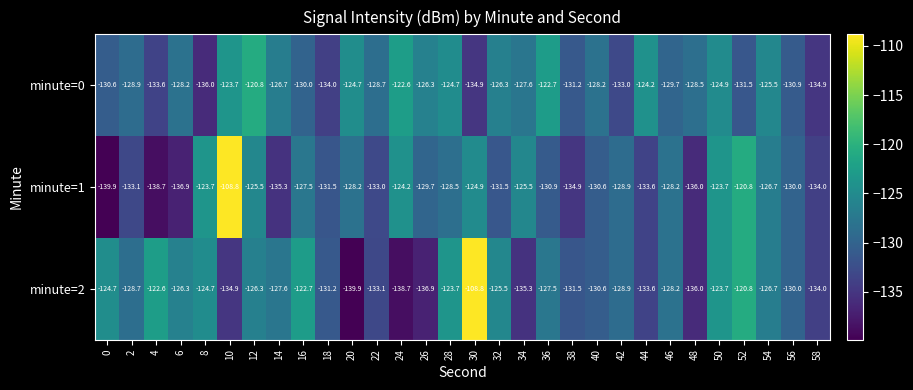

At which label does minute=0 first exceed -128?

10